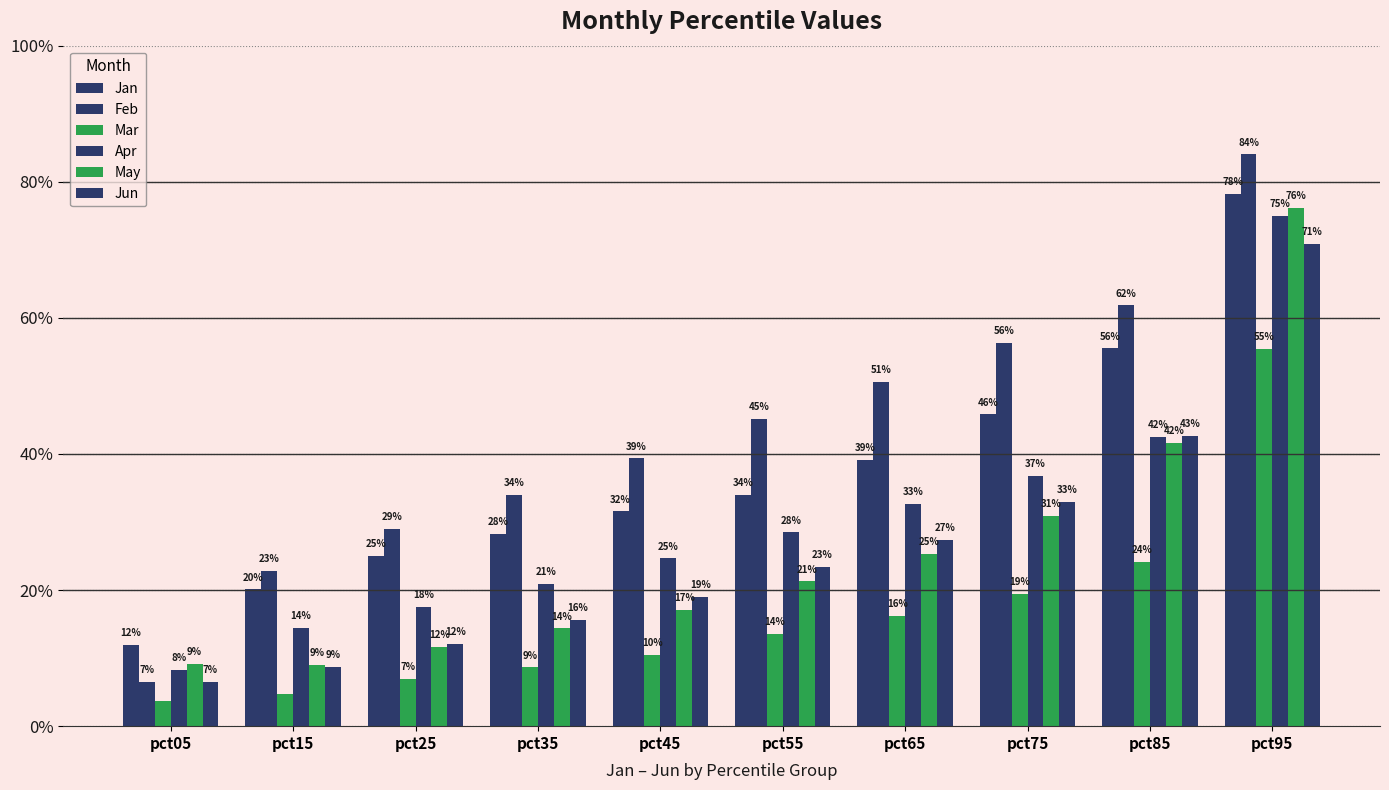

Are the bars horizontal?

No